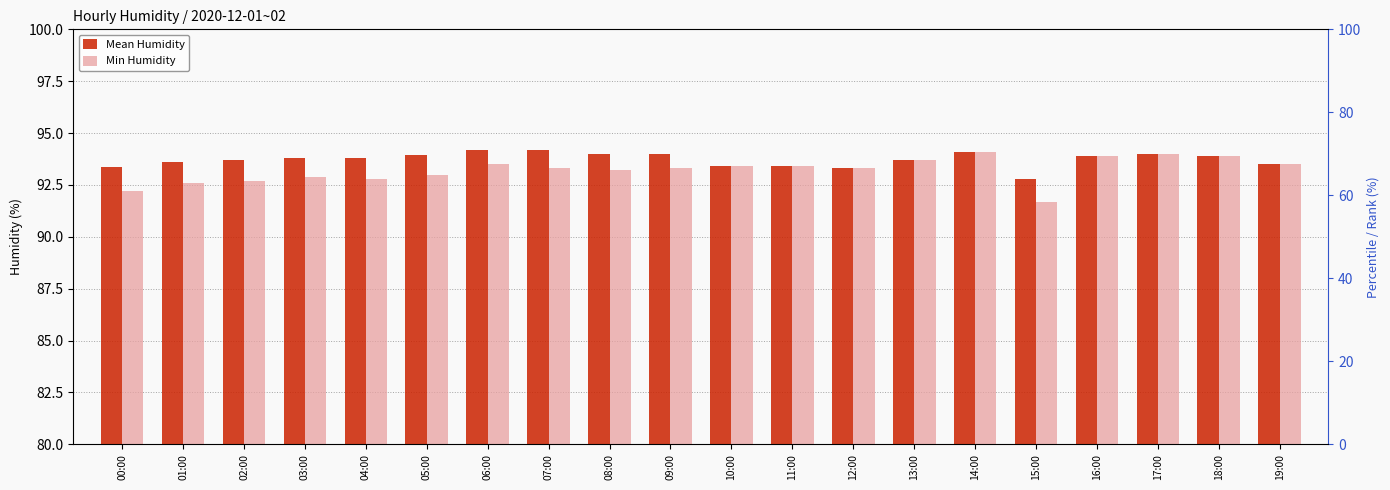

How many values in the Mean Humidity series are below 93?

1